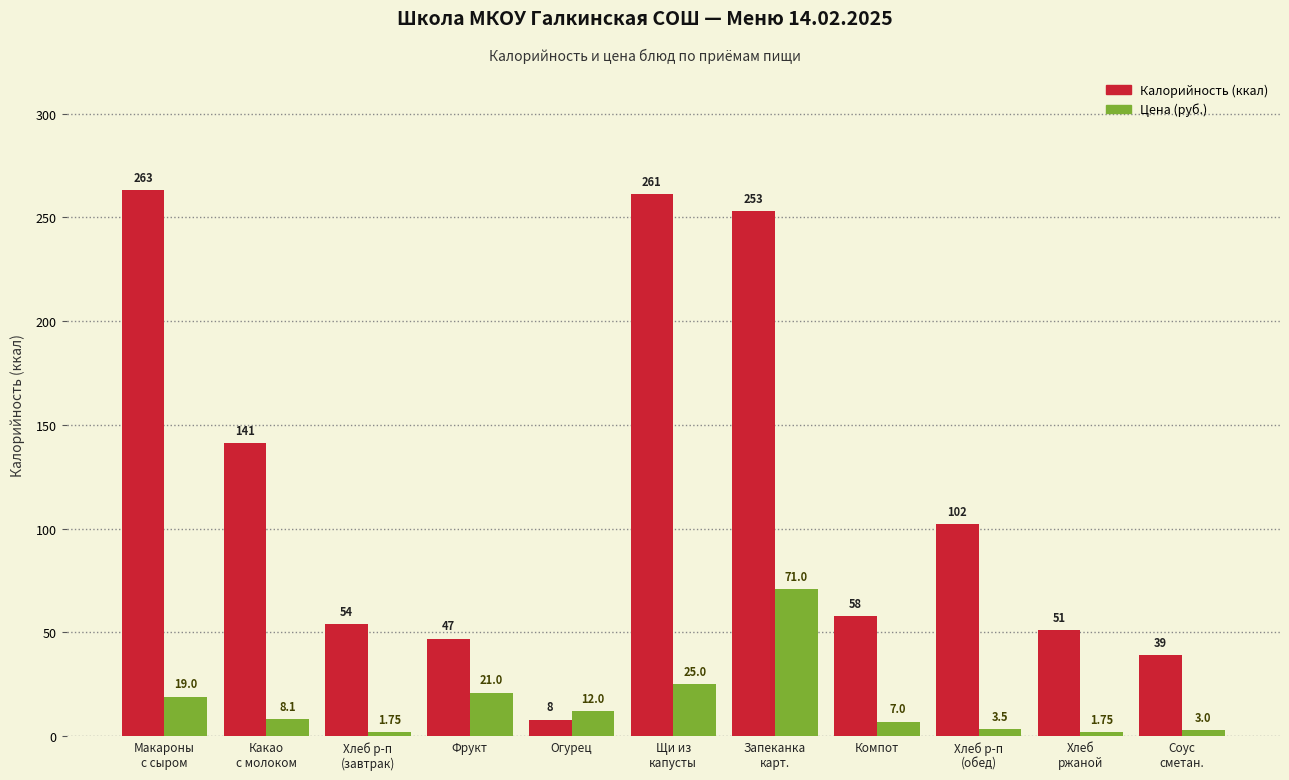

How many bars are there in each group?

2